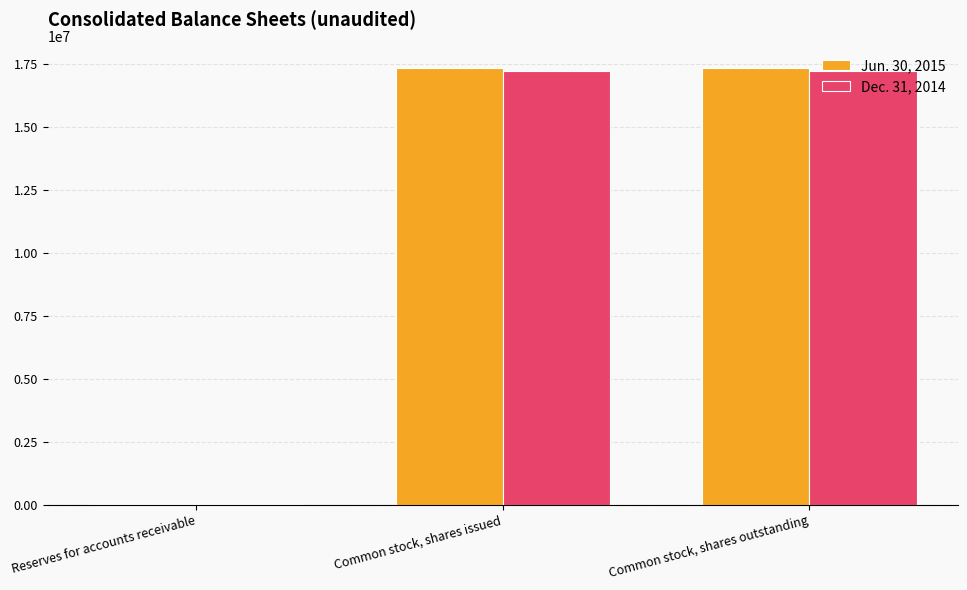

The Jun. 30, 2015 series shows 420 at Reserves for accounts receivable. True or false?

True